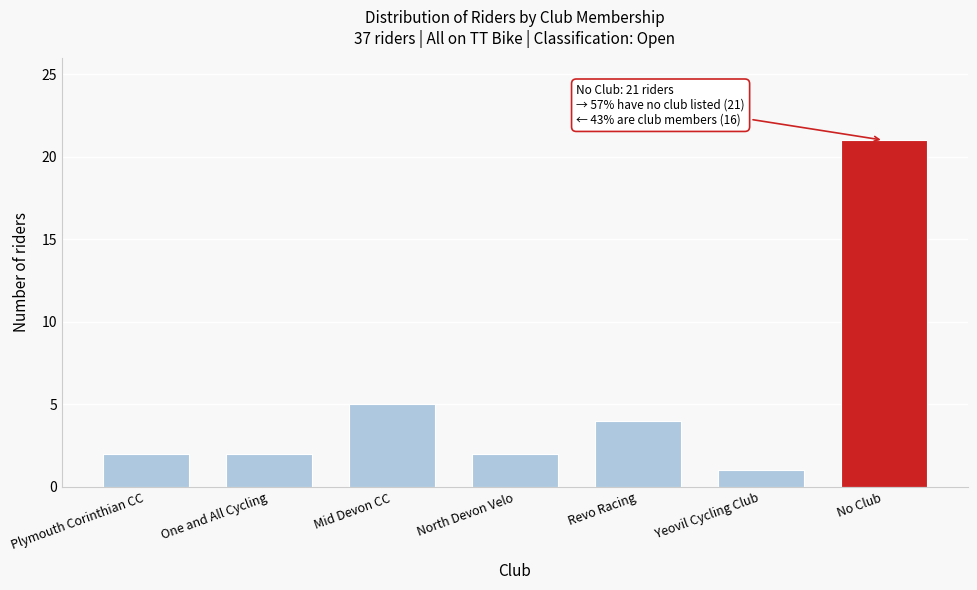

Reading left to right, what are all the values shown in this chart?

2	2	5	2	4	1	21